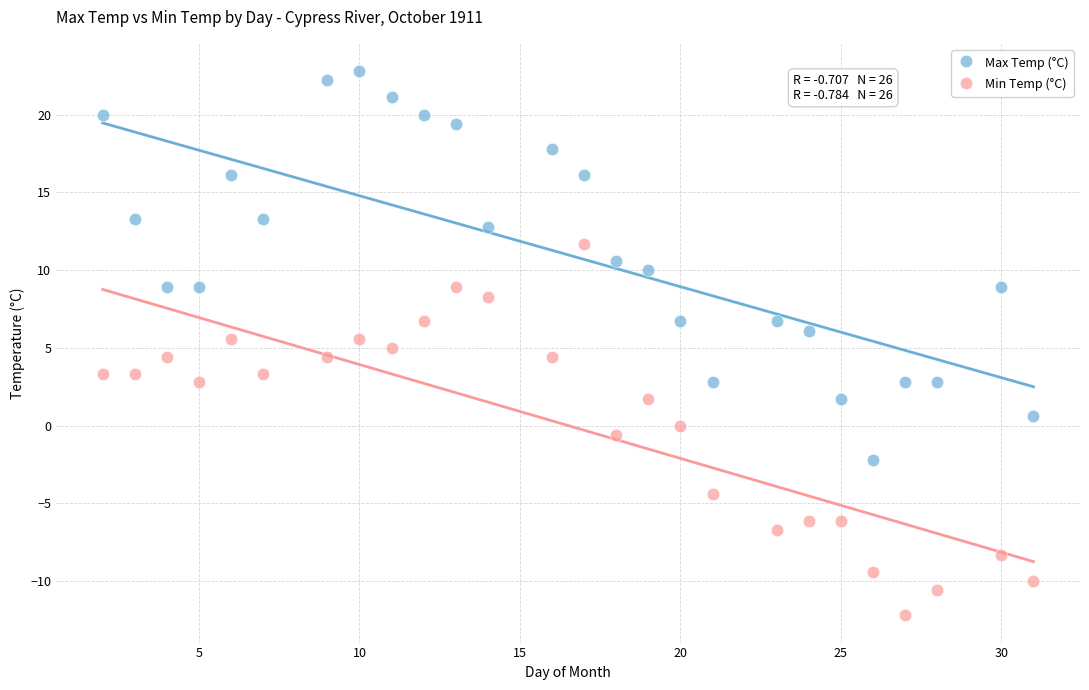

Which series reaches the maximum Y coordinate?

Max Temp (°C)